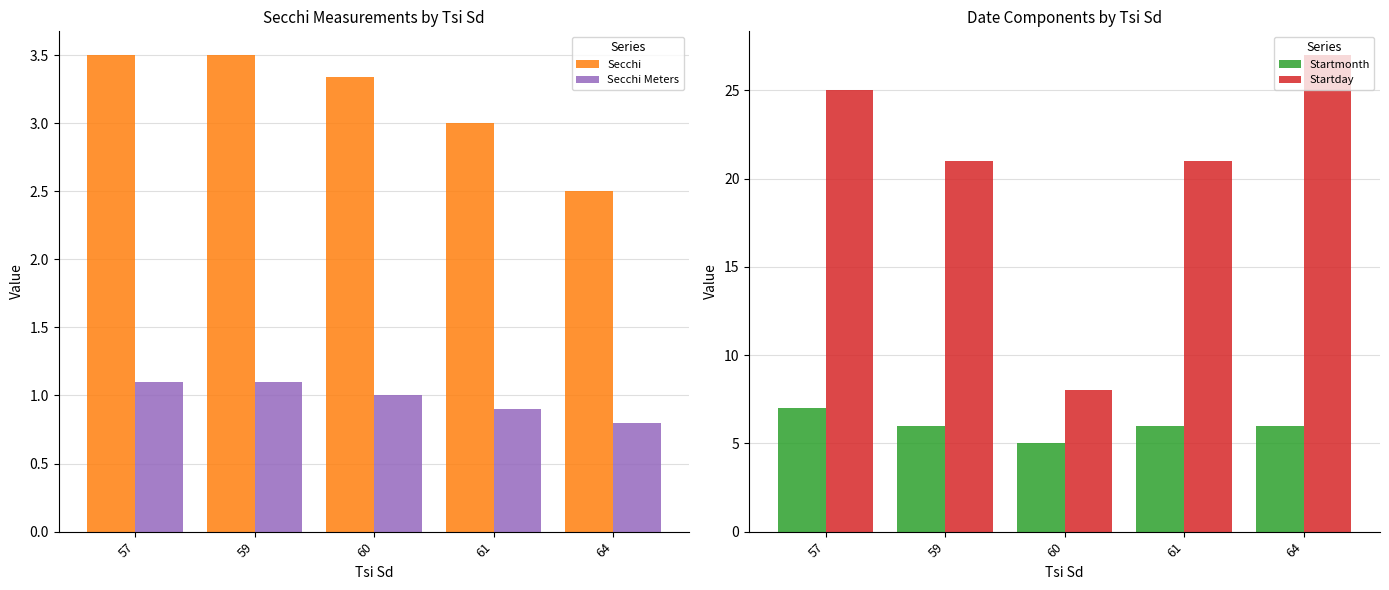

Count the Startmonth values in the range 6 to 7.

4